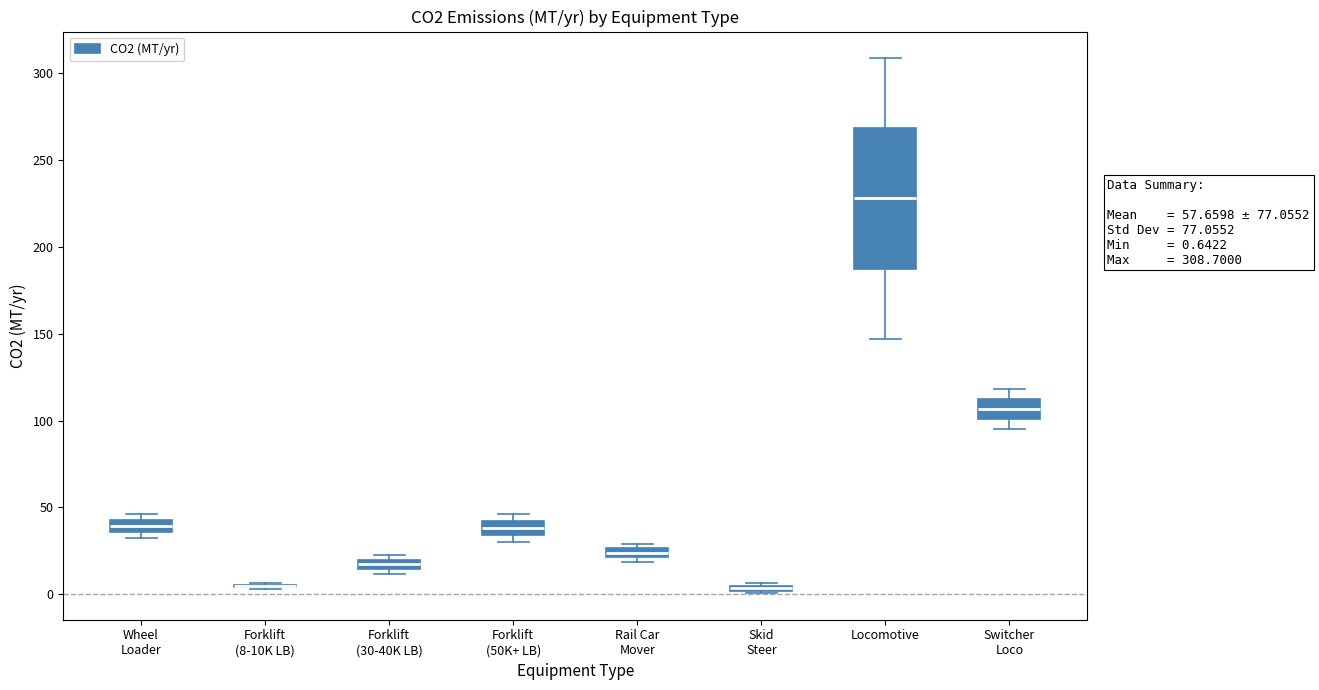

Which box is the tallest, from its lower edge to its upper edge?

Locomotive